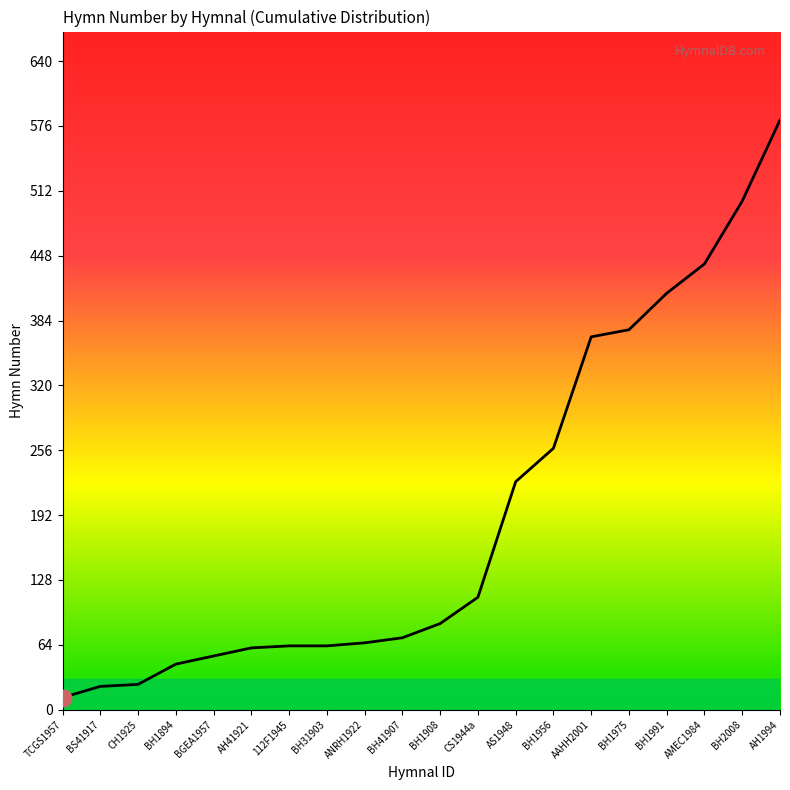

At which category does the chart reach its peak across all series?

AH1994